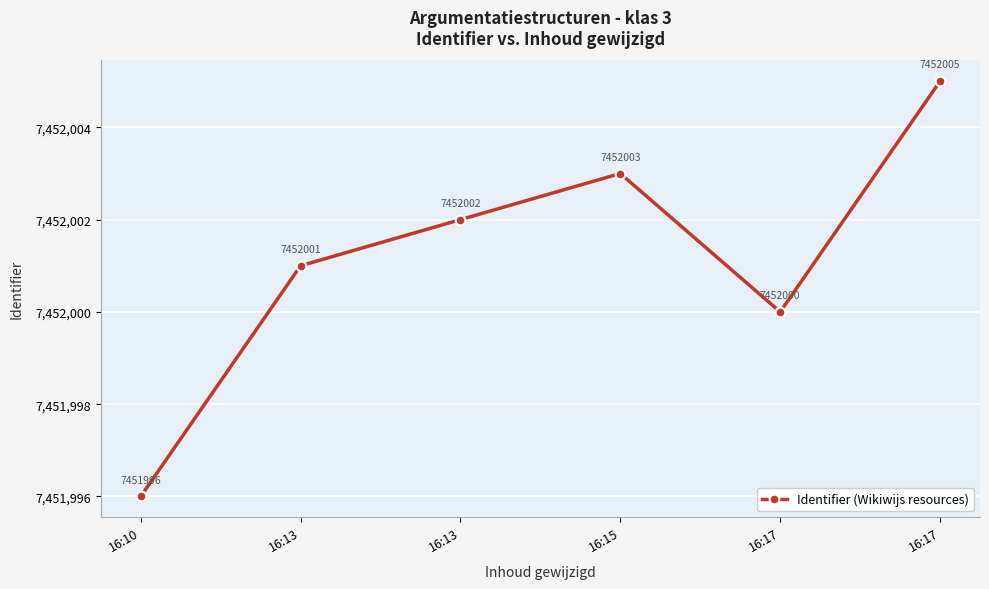

What is the difference between the maximum and second lowest values?

5